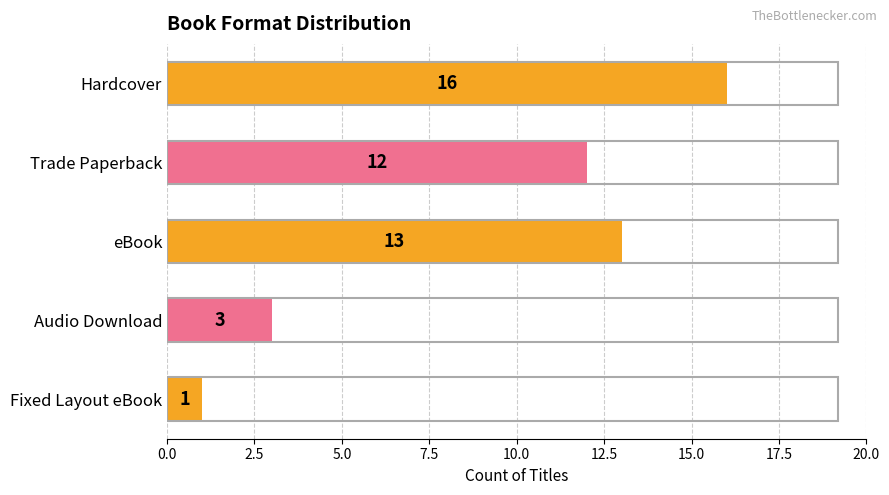

Rank the categories by value from highest to lowest.

Hardcover, eBook, Trade Paperback, Audio Download, Fixed Layout eBook